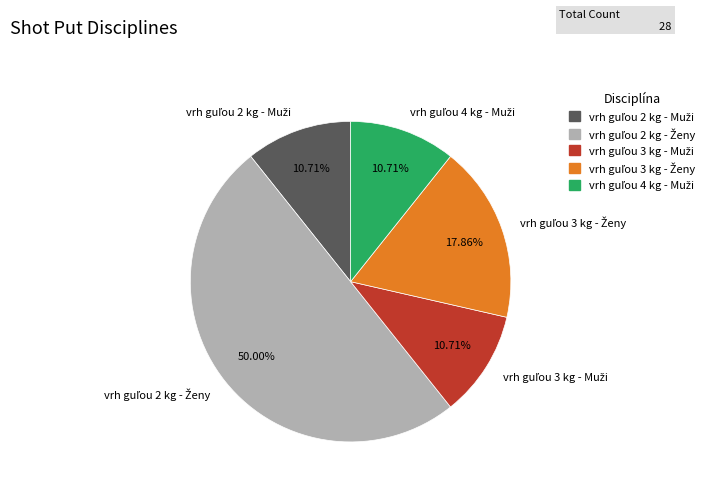

True or false: vrh guľou 3 kg - Ženy accounts for 12% of the total.

False